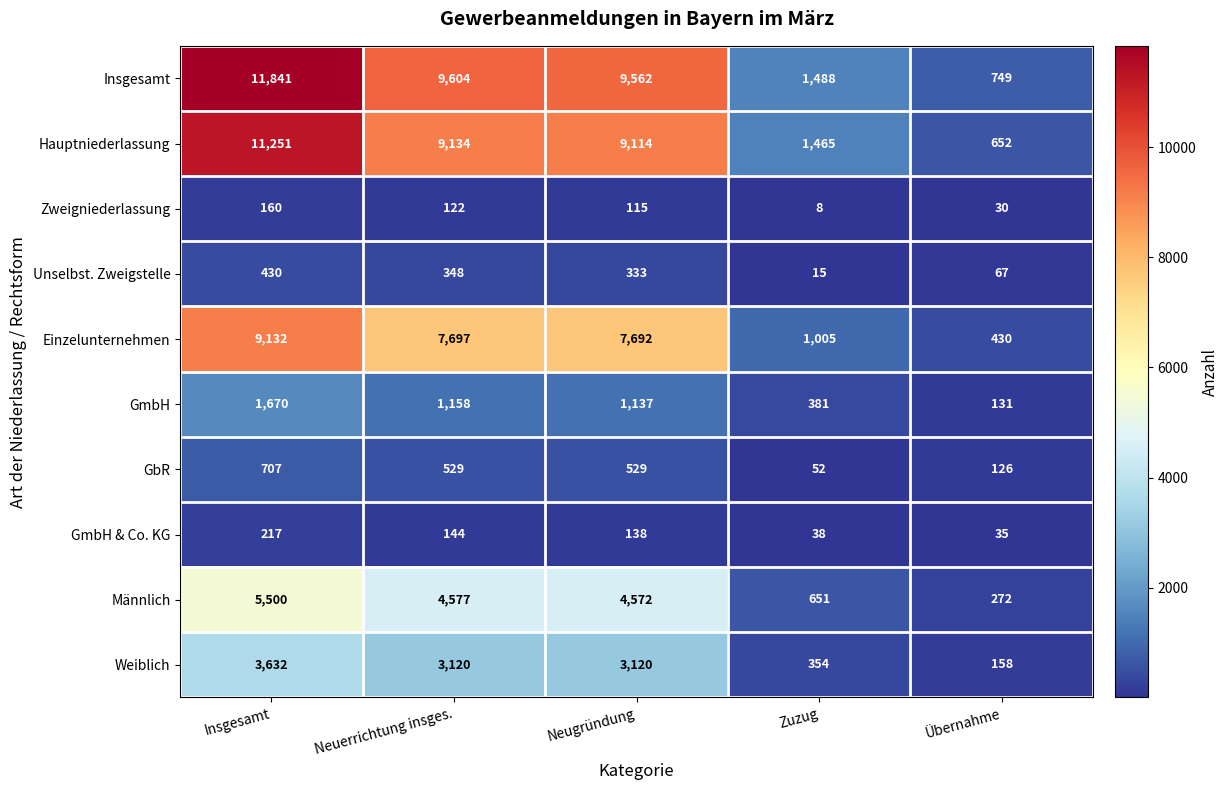

What is the greatest value displayed?

11841